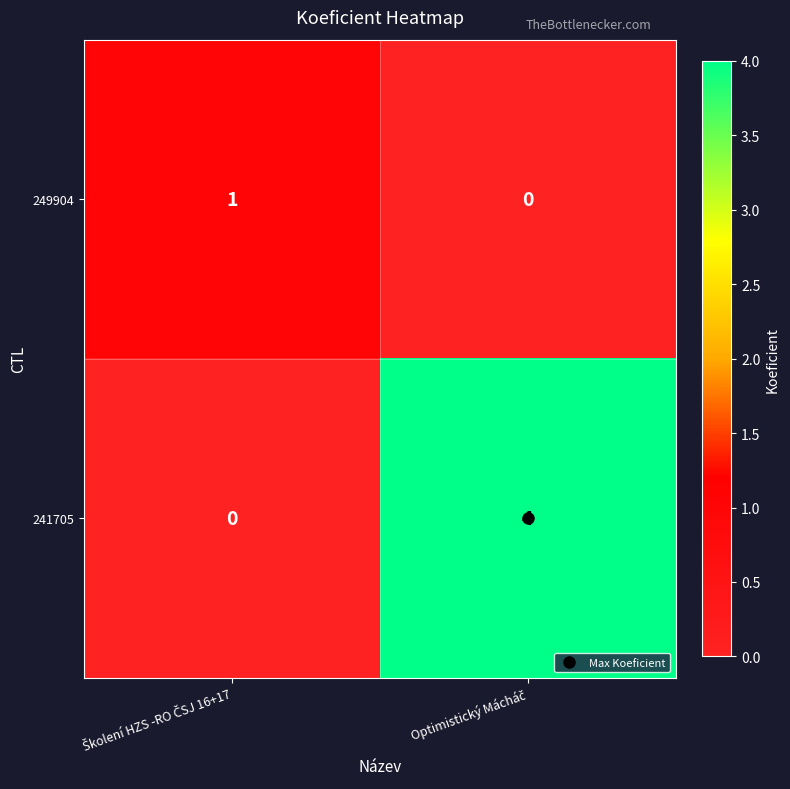

List the series in order of their peak value, highest first.

241705, 249904